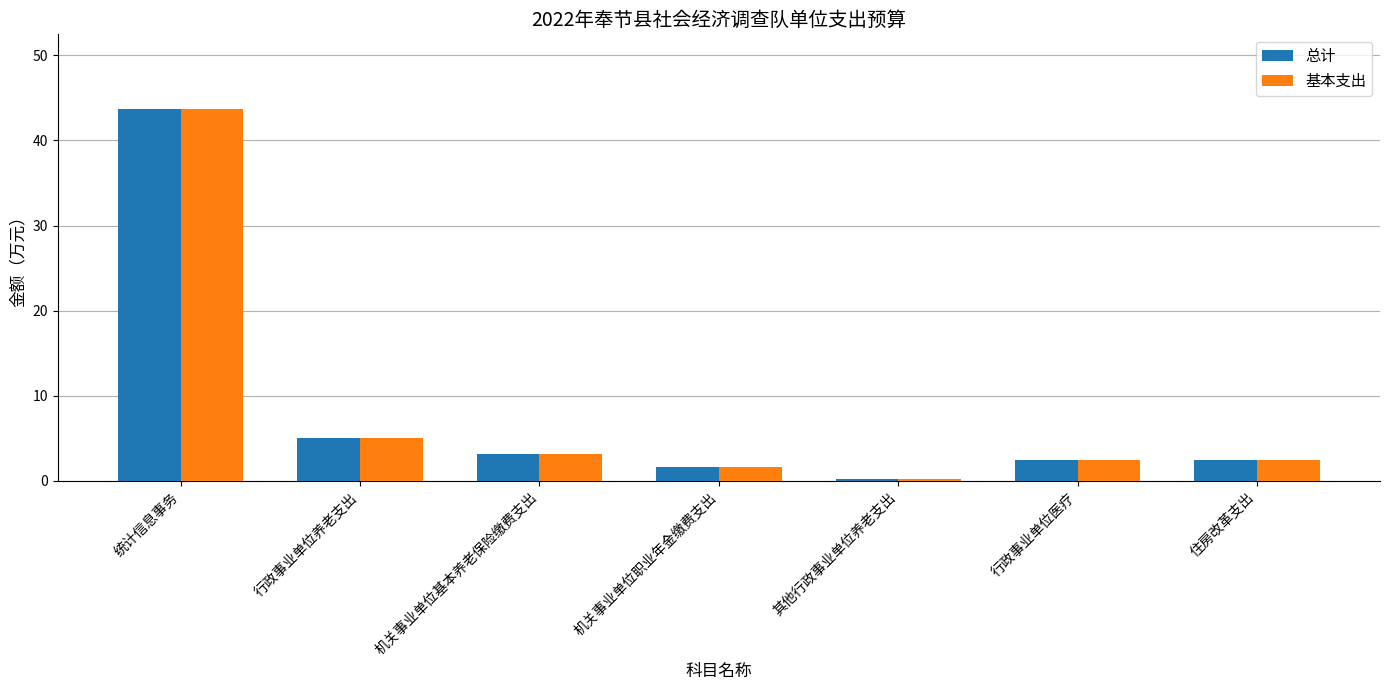

True or false: 总计 has a value of 2.9 at 行政事业单位养老支出.

False